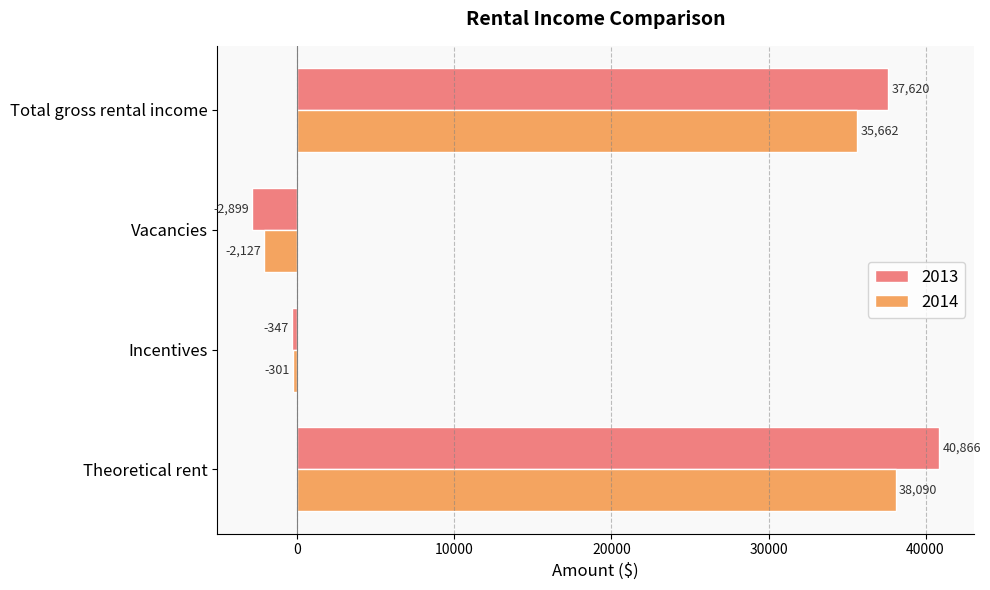

What is the total value across all series at Vacancies?

-5025.7